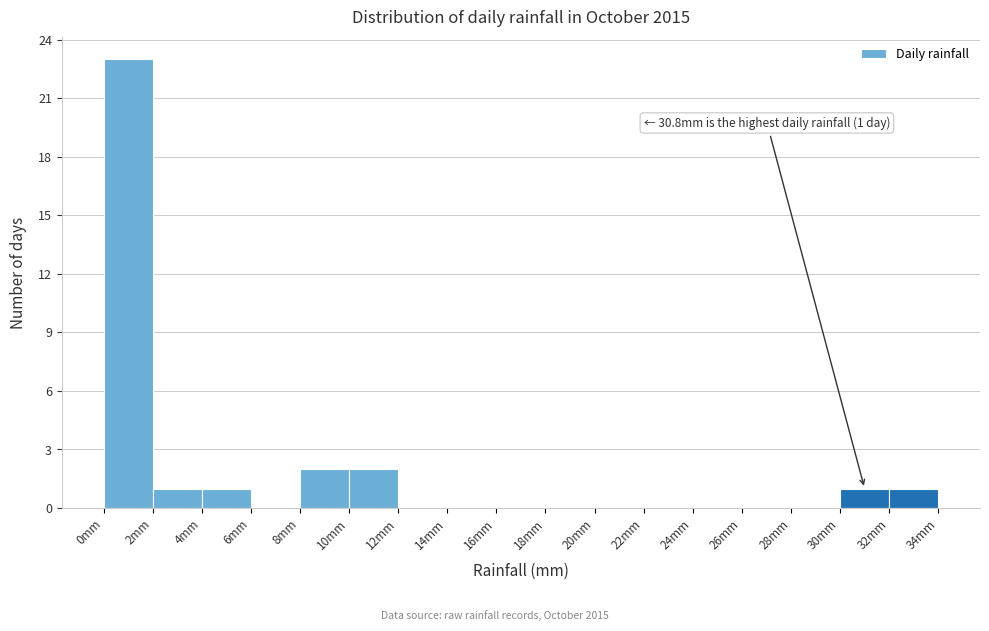

Which range on the x-axis has the tallest bar?

0 to 2